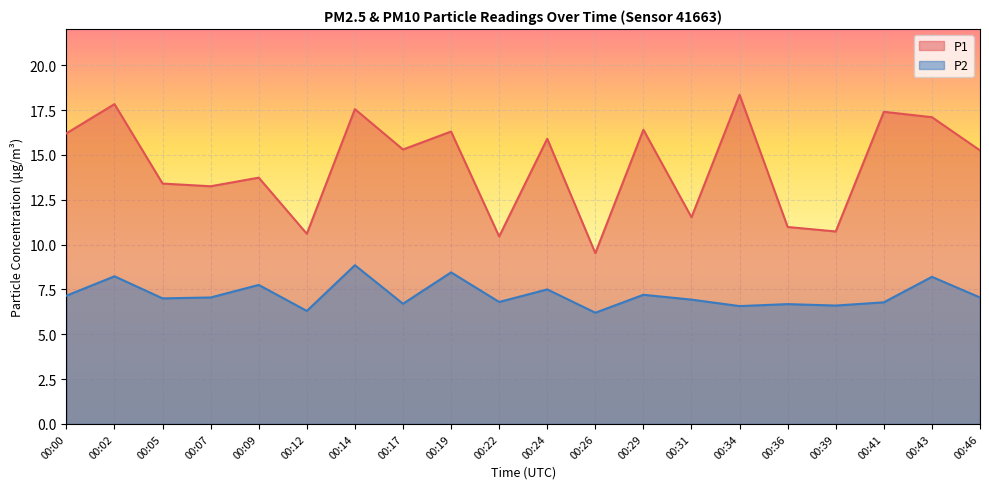

Which series has the largest total across all categories?

P1